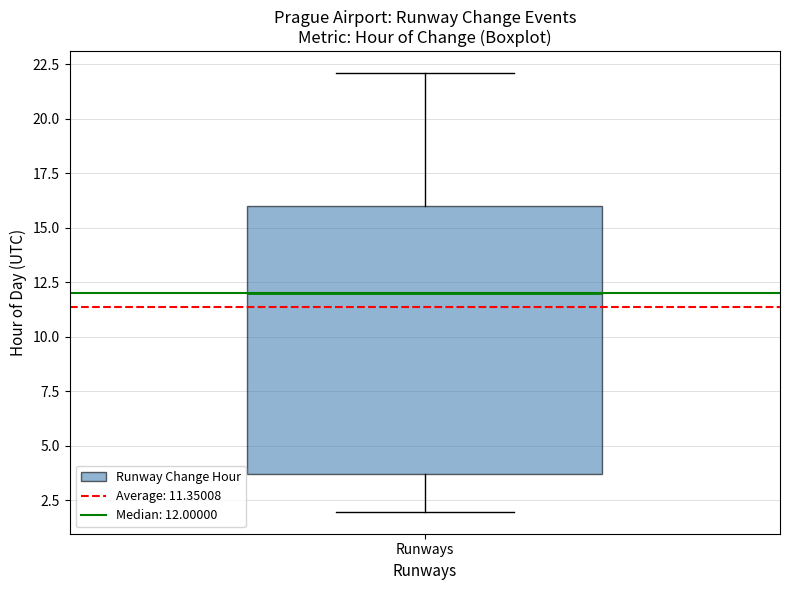

Transcribe this box plot: give where the median line is, the range the box spans, and where the two whiskers end, as read against the y-axis. The values are not printed on the chart, so give them approximately, as read against the axis.

median 12.0, box 3.5 to 16.0, whiskers 2.0 to 22.0